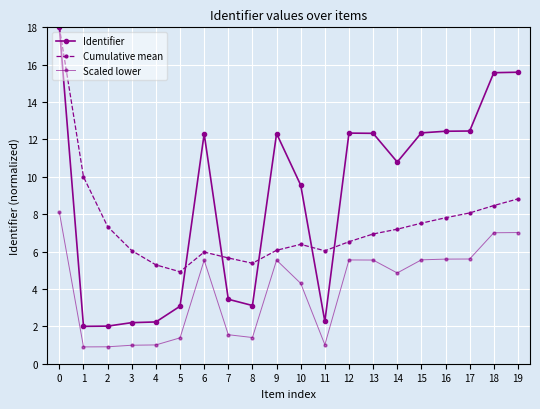

At how many categories does at least one series exceed 15?

3